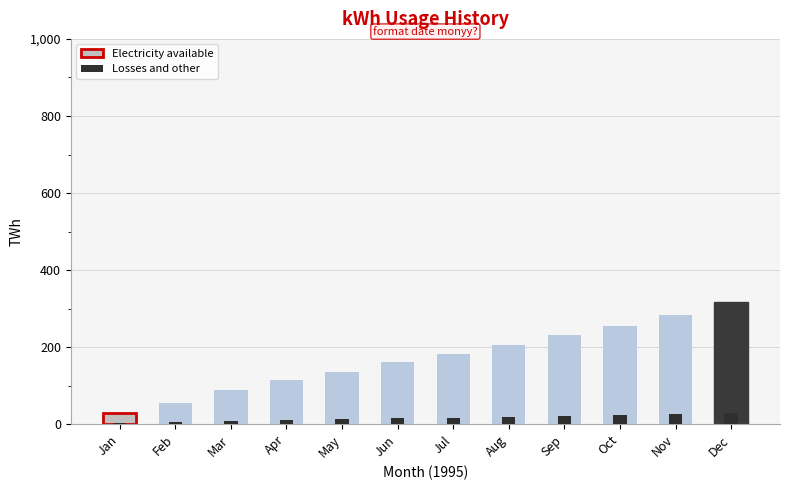

What is the difference between the maximum and minimum values in the Losses and other series?

27.4